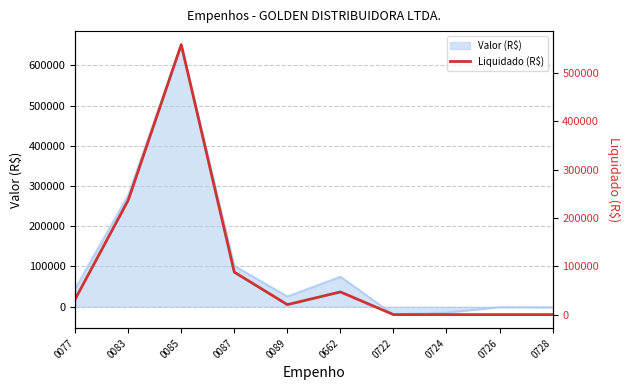

Reading right to left, what are all the values shown in this chart?

0728=0.0	0726=0.0	0724=0.0	0722=0.0	0662=46931.5	0089=20636.4	0087=87939.0	0085=559108.5	0083=236758.5	0077=31912.1